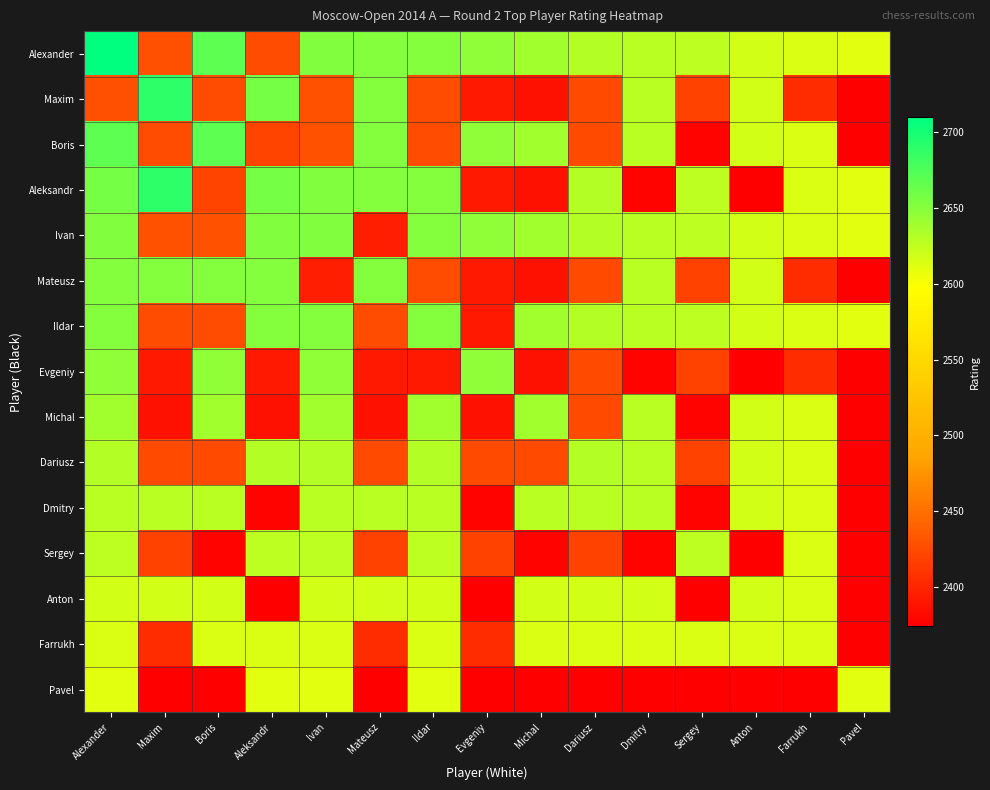

Reading left to right, extract all data points from this chart.

Alexander: Alexander=2710	Maxim=2428	Boris=2669	Aleksandr=2426	Ivan=2653	Mateusz=2651	Ildar=2651	Evgeniy=2646	Michal=2638	Dariusz=2630	Dmitry=2628	Sergey=2627	Anton=2617	Farrukh=2613	Pavel=2611
Maxim: Alexander=2428	Maxim=2690	Boris=2426	Aleksandr=2658	Ivan=2430	Mateusz=2651	Ildar=2426	Evgeniy=2392	Michal=2387	Dariusz=2424	Dmitry=2628	Sergey=2419	Anton=2617	Farrukh=2405	Pavel=2374
Boris: Alexander=2669	Maxim=2426	Boris=2669	Aleksandr=2421	Ivan=2430	Mateusz=2651	Ildar=2426	Evgeniy=2646	Michal=2638	Dariusz=2424	Dmitry=2628	Sergey=2377	Anton=2617	Farrukh=2613	Pavel=2374
Aleksandr: Alexander=2658	Maxim=2690	Boris=2421	Aleksandr=2658	Ivan=2653	Mateusz=2651	Ildar=2651	Evgeniy=2392	Michal=2387	Dariusz=2630	Dmitry=2377	Sergey=2627	Anton=2375	Farrukh=2613	Pavel=2611
Ivan: Alexander=2653	Maxim=2430	Boris=2430	Aleksandr=2653	Ivan=2653	Mateusz=2396	Ildar=2651	Evgeniy=2646	Michal=2638	Dariusz=2630	Dmitry=2628	Sergey=2627	Anton=2617	Farrukh=2613	Pavel=2611
Mateusz: Alexander=2651	Maxim=2651	Boris=2651	Aleksandr=2651	Ivan=2396	Mateusz=2651	Ildar=2426	Evgeniy=2392	Michal=2387	Dariusz=2424	Dmitry=2628	Sergey=2419	Anton=2617	Farrukh=2405	Pavel=2374
Ildar: Alexander=2651	Maxim=2426	Boris=2426	Aleksandr=2651	Ivan=2651	Mateusz=2426	Ildar=2651	Evgeniy=2392	Michal=2638	Dariusz=2630	Dmitry=2628	Sergey=2627	Anton=2617	Farrukh=2613	Pavel=2611
Evgeniy: Alexander=2646	Maxim=2392	Boris=2646	Aleksandr=2392	Ivan=2646	Mateusz=2392	Ildar=2392	Evgeniy=2646	Michal=2387	Dariusz=2424	Dmitry=2377	Sergey=2419	Anton=2375	Farrukh=2405	Pavel=2374
Michal: Alexander=2638	Maxim=2387	Boris=2638	Aleksandr=2387	Ivan=2638	Mateusz=2387	Ildar=2638	Evgeniy=2387	Michal=2638	Dariusz=2424	Dmitry=2628	Sergey=2377	Anton=2617	Farrukh=2613	Pavel=2374
Dariusz: Alexander=2630	Maxim=2424	Boris=2424	Aleksandr=2630	Ivan=2630	Mateusz=2424	Ildar=2630	Evgeniy=2424	Michal=2424	Dariusz=2630	Dmitry=2628	Sergey=2419	Anton=2617	Farrukh=2613	Pavel=2374
Dmitry: Alexander=2628	Maxim=2628	Boris=2628	Aleksandr=2377	Ivan=2628	Mateusz=2628	Ildar=2628	Evgeniy=2377	Michal=2628	Dariusz=2628	Dmitry=2628	Sergey=2377	Anton=2617	Farrukh=2613	Pavel=2374
Sergey: Alexander=2627	Maxim=2419	Boris=2377	Aleksandr=2627	Ivan=2627	Mateusz=2419	Ildar=2627	Evgeniy=2419	Michal=2377	Dariusz=2419	Dmitry=2377	Sergey=2627	Anton=2375	Farrukh=2613	Pavel=2374
Anton: Alexander=2617	Maxim=2617	Boris=2617	Aleksandr=2375	Ivan=2617	Mateusz=2617	Ildar=2617	Evgeniy=2375	Michal=2617	Dariusz=2617	Dmitry=2617	Sergey=2375	Anton=2617	Farrukh=2613	Pavel=2374
Farrukh: Alexander=2613	Maxim=2405	Boris=2613	Aleksandr=2613	Ivan=2613	Mateusz=2405	Ildar=2613	Evgeniy=2405	Michal=2613	Dariusz=2613	Dmitry=2613	Sergey=2613	Anton=2613	Farrukh=2613	Pavel=2374
Pavel: Alexander=2611	Maxim=2374	Boris=2374	Aleksandr=2611	Ivan=2611	Mateusz=2374	Ildar=2611	Evgeniy=2374	Michal=2374	Dariusz=2374	Dmitry=2374	Sergey=2374	Anton=2374	Farrukh=2374	Pavel=2611